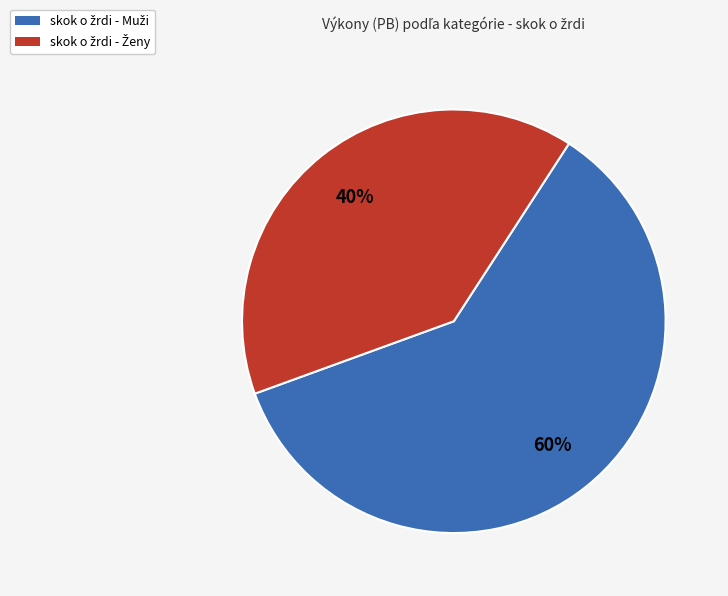

To the nearest percent, what is the average slice percentage?

50%